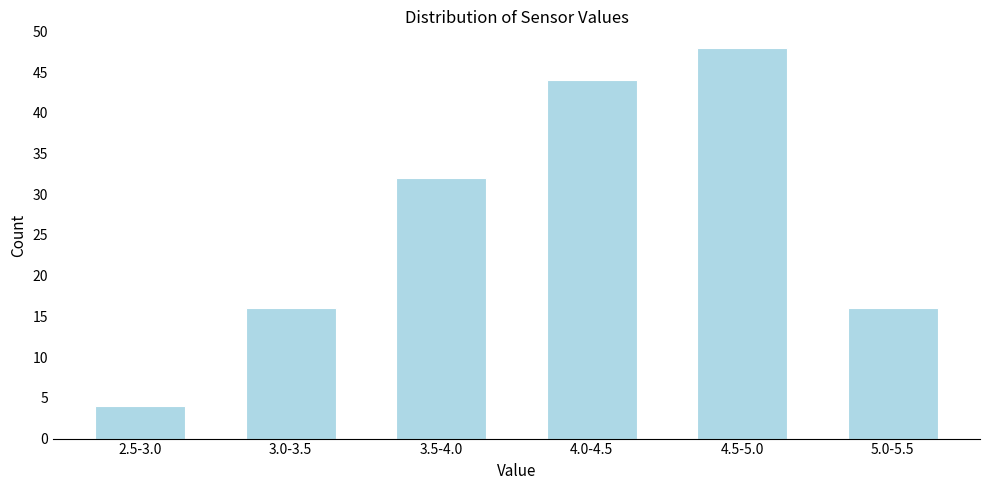

Reading right to left, transcribe all the data shown in this chart.

16	48	44	32	16	4